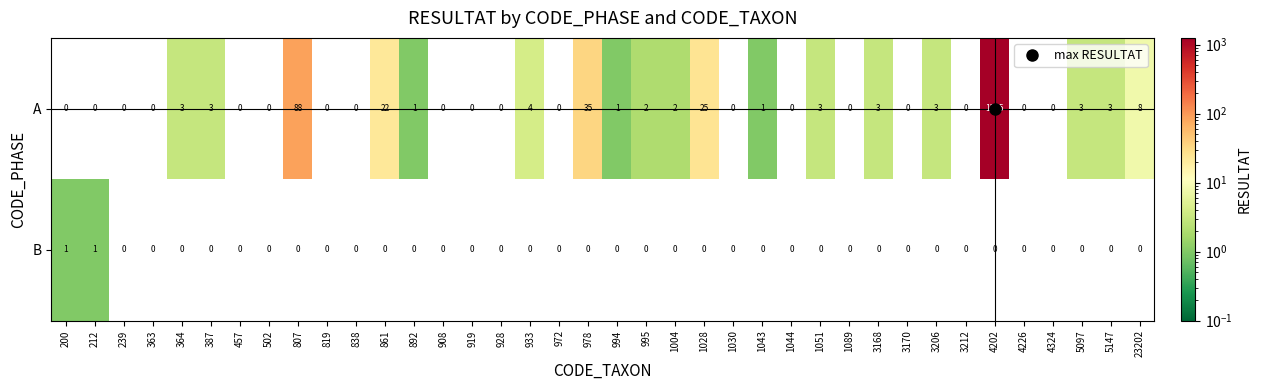

How many series are shown in this chart?

2